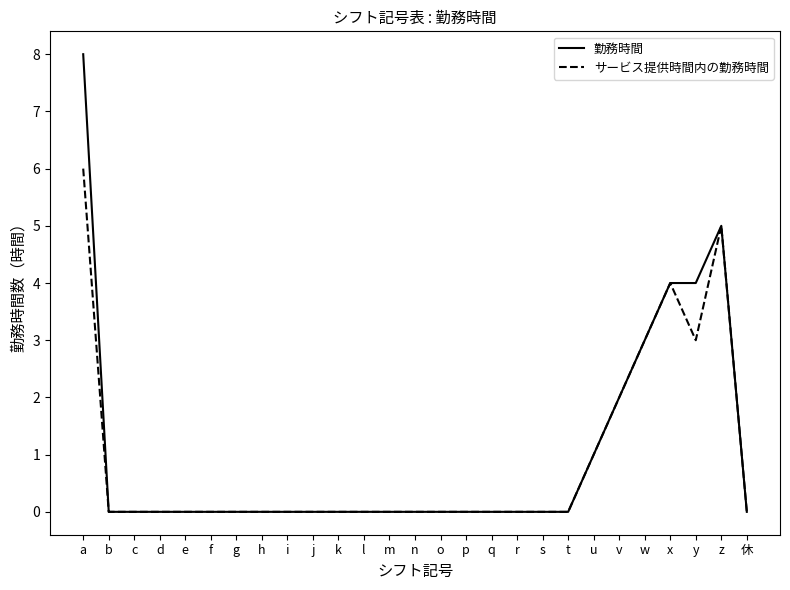

What is the difference between the 勤務時間 values at f and z?

5